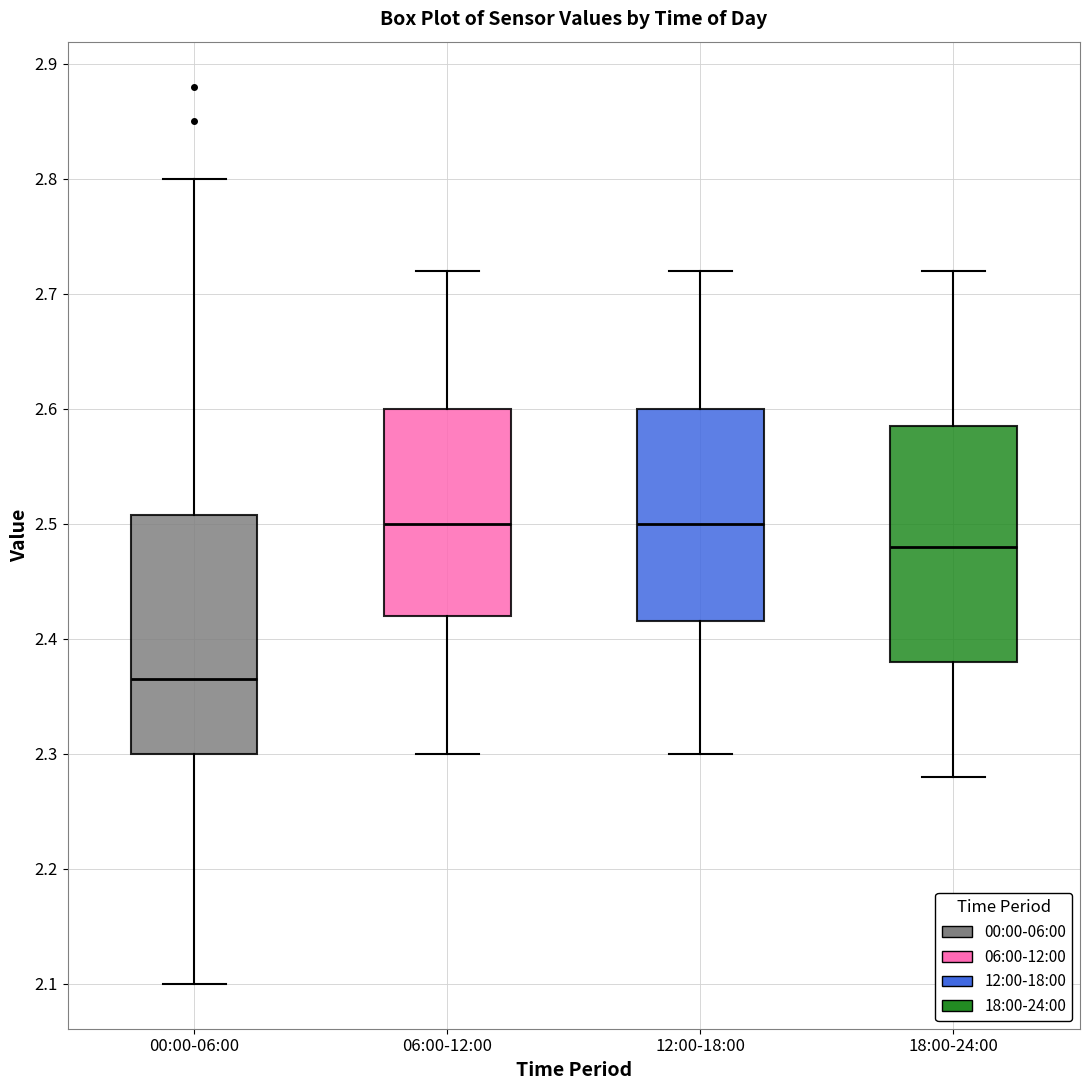

Where does the upper whisker of the box for 12:00-18:00 end on the y-axis? The values are not printed on the chart, so give them approximately, as read against the axis.

2.72